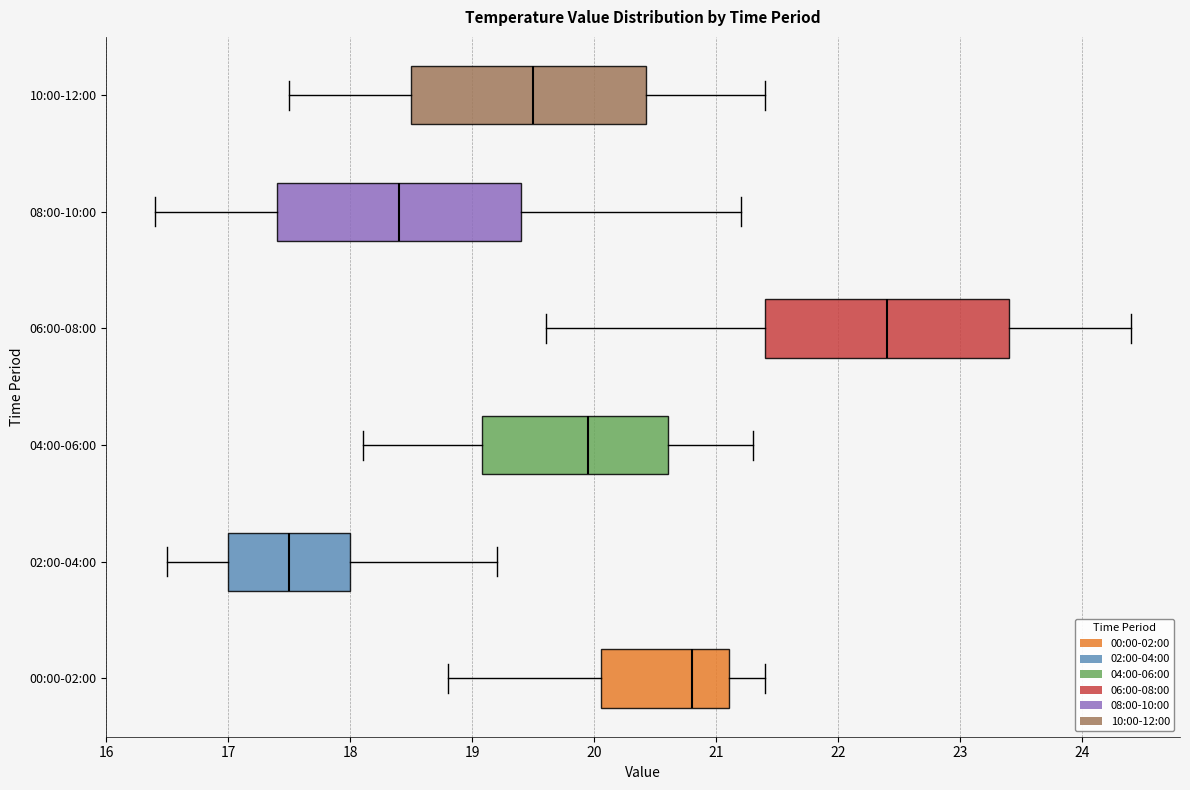

Reading bottom to top, read every box against the x-axis: the position of its median line, the range the box covers, and the ends of its whiskers. The values are not printed on the chart, so give them approximately, as read against the axis.

00:00-02:00: median 20.8, box 20.1 to 21.1, whiskers 18.8 to 21.4
02:00-04:00: median 17.5, box 17.0 to 18.0, whiskers 16.5 to 19.2
04:00-06:00: median 20.0, box 19.1 to 20.6, whiskers 18.1 to 21.3
06:00-08:00: median 22.4, box 21.4 to 23.4, whiskers 19.6 to 24.4
08:00-10:00: median 18.4, box 17.4 to 19.4, whiskers 16.4 to 21.2
10:00-12:00: median 19.5, box 18.5 to 20.4, whiskers 17.5 to 21.4